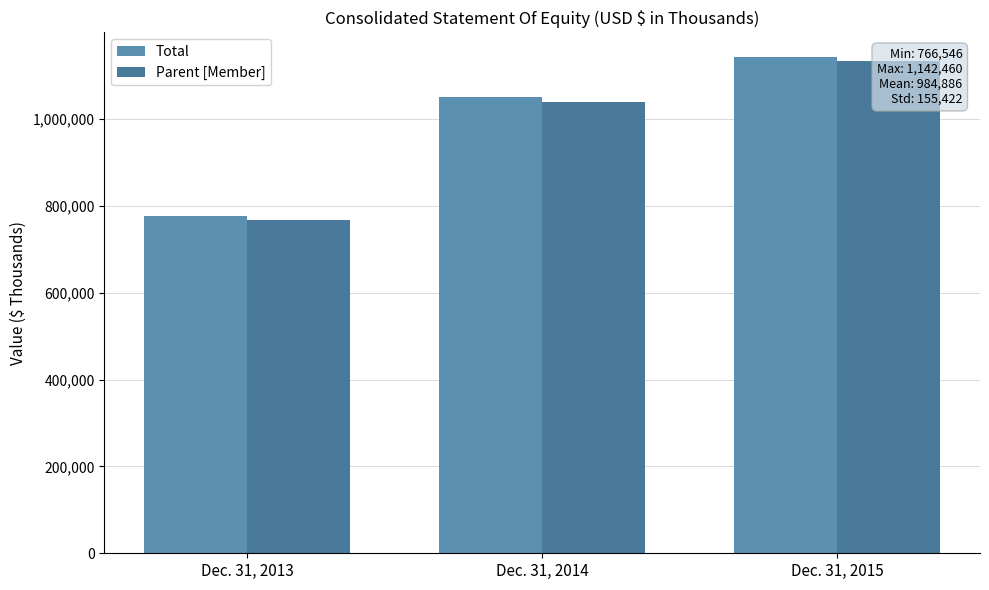

Count the Parent [Member] values in the range 766546 to 1133292.

3